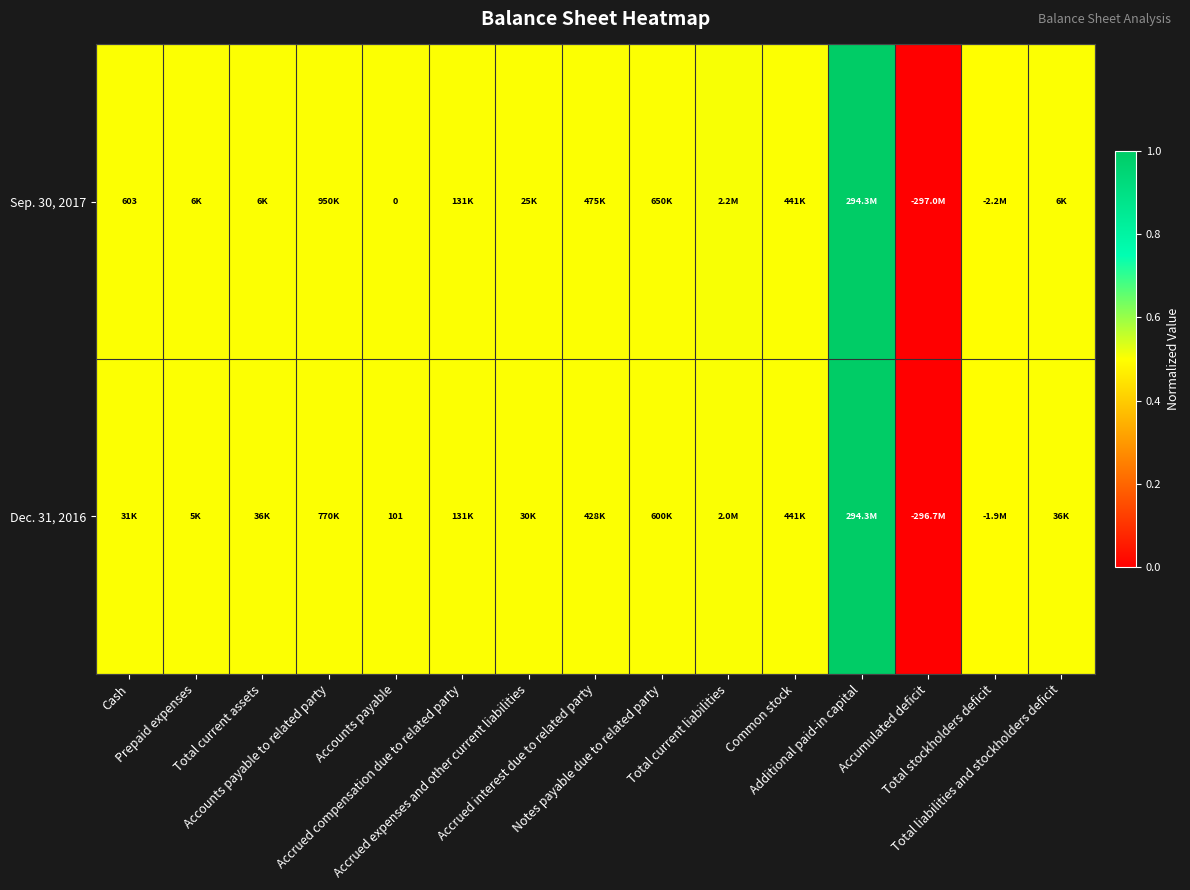

What value does the Dec. 31, 2016 series have at Accrued interest due to related party?

0.5